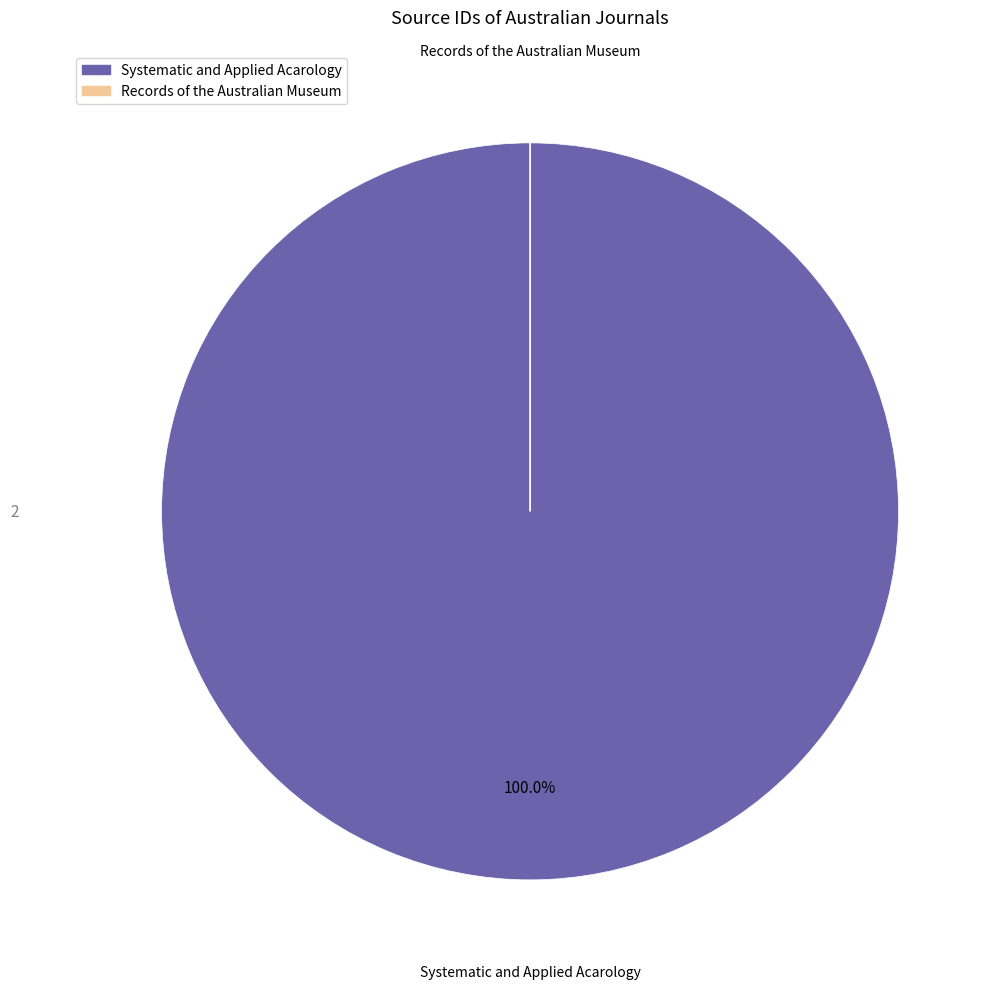

Which slice is the largest?

Systematic and Applied Acarology